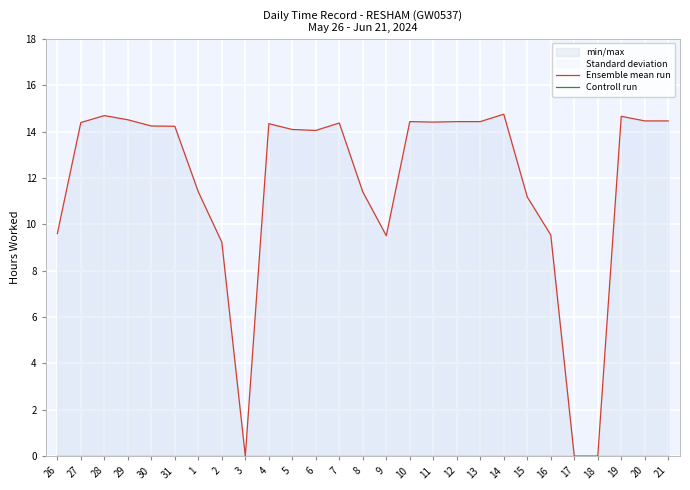

How many lines are shown in the chart?

2